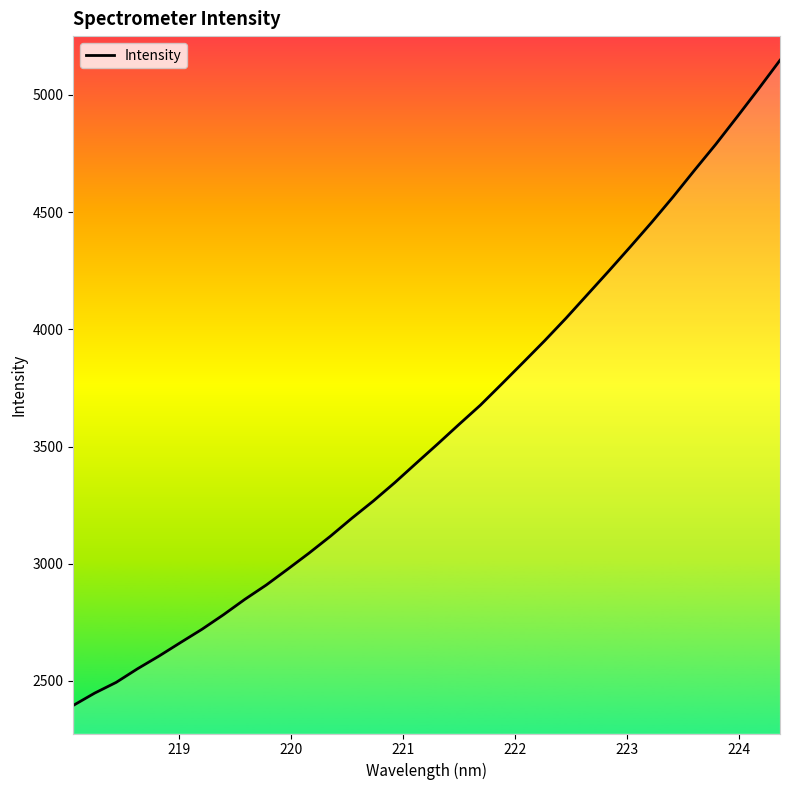

What is the smallest value displayed?

2395.5